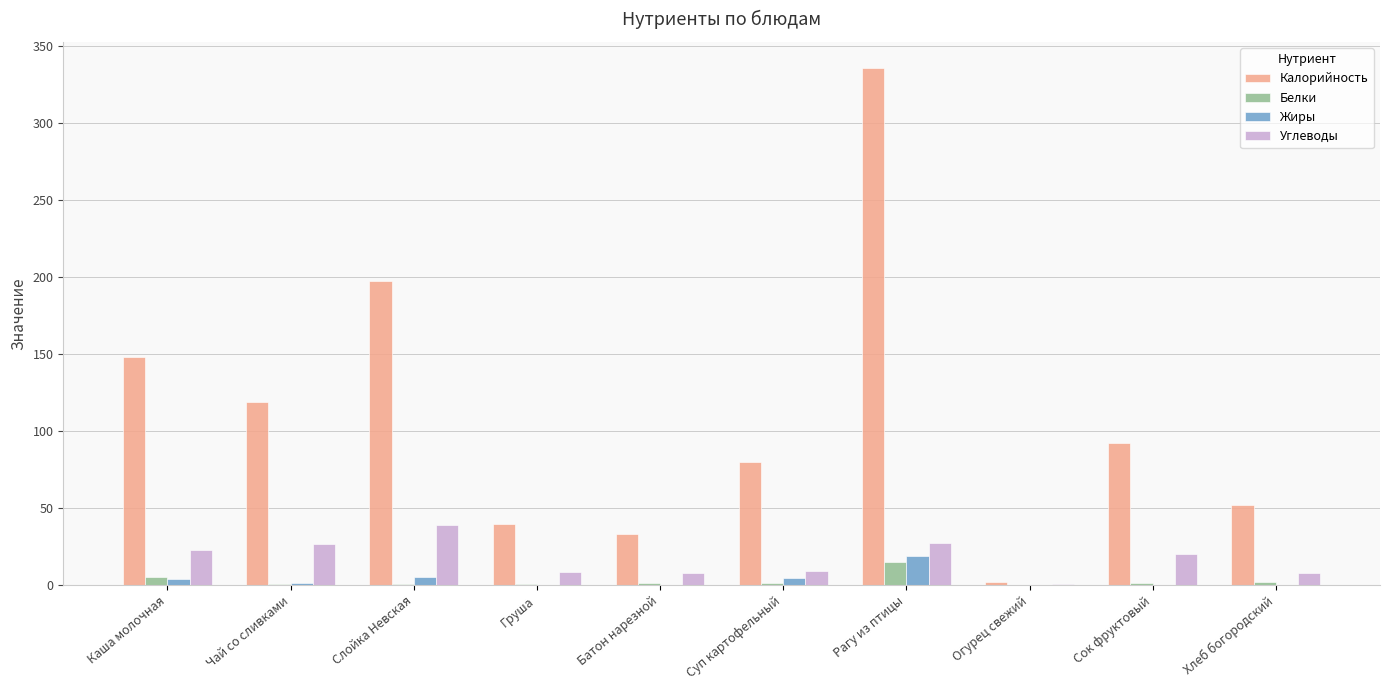

Which series has the largest total across all categories?

Калорийность